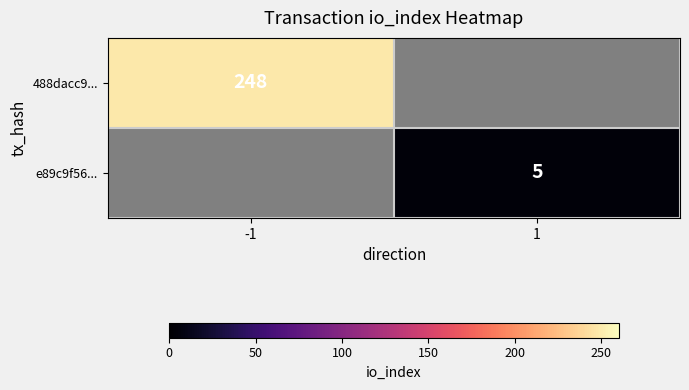

Is it true that 488dacc9... equals 340 at -1?

False